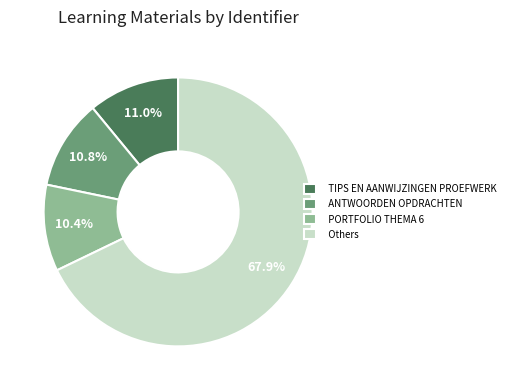

How many slices are in this pie chart?

4